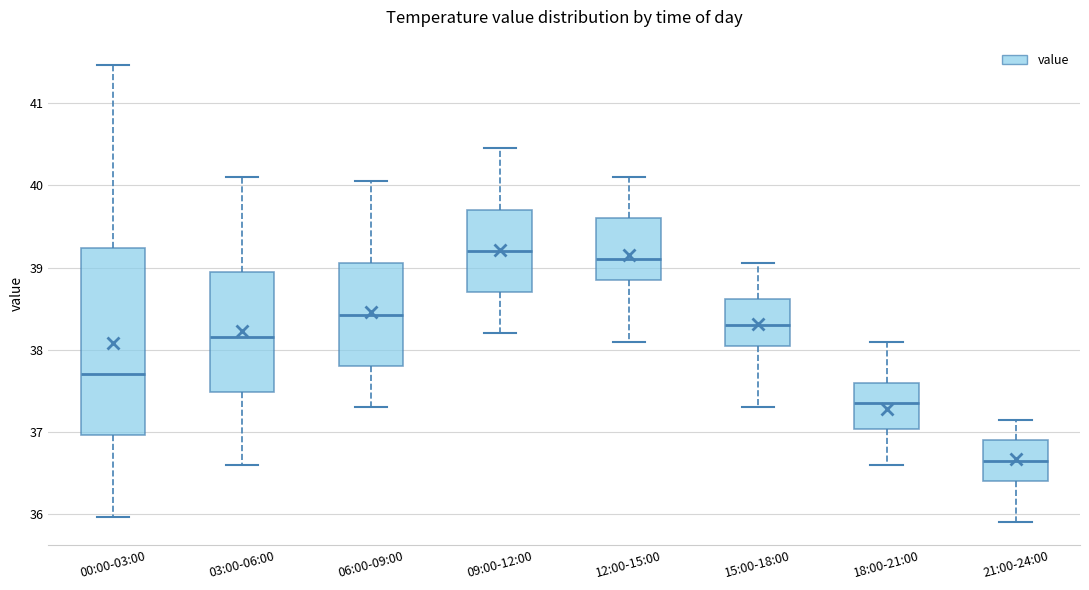

Reading left to right, read every box against the y-axis: the position of its median line, the range the box covers, and the ends of its whiskers. The values are not printed on the chart, so give them approximately, as read against the axis.

00:00-03:00: median 37.7, box 37.0 to 39.2, whiskers 36.0 to 41.5
03:00-06:00: median 38.2, box 37.5 to 38.9, whiskers 36.6 to 40.1
06:00-09:00: median 38.4, box 37.8 to 39.1, whiskers 37.3 to 40.1
09:00-12:00: median 39.2, box 38.7 to 39.7, whiskers 38.2 to 40.5
12:00-15:00: median 39.1, box 38.9 to 39.6, whiskers 38.1 to 40.1
15:00-18:00: median 38.3, box 38.1 to 38.6, whiskers 37.3 to 39.1
18:00-21:00: median 37.4, box 37.0 to 37.6, whiskers 36.6 to 38.1
21:00-24:00: median 36.7, box 36.4 to 36.9, whiskers 35.9 to 37.2